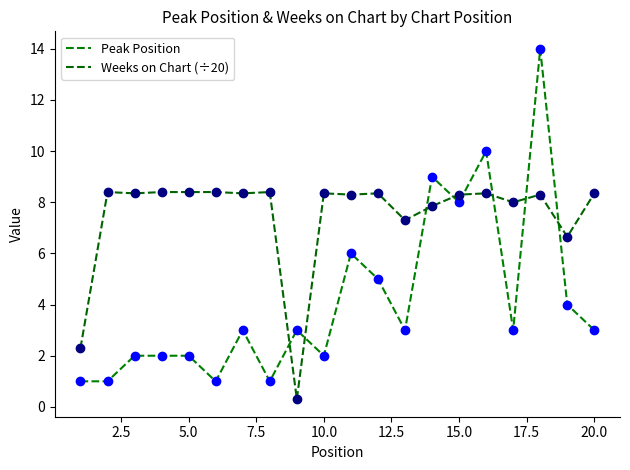

What is the minimum value for Peak Position?

1.0